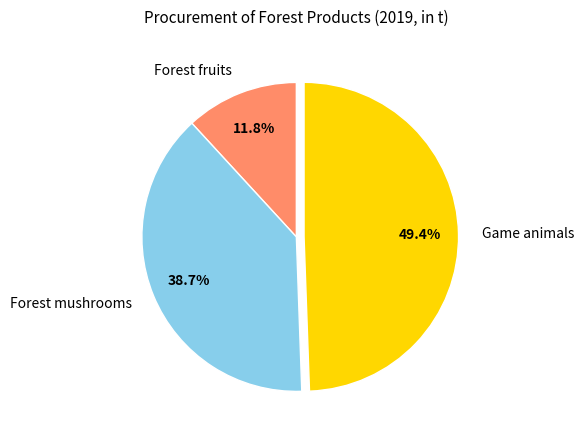

Approximately how many times larger is the value at Game animals compared to Forest fruits?

4.2